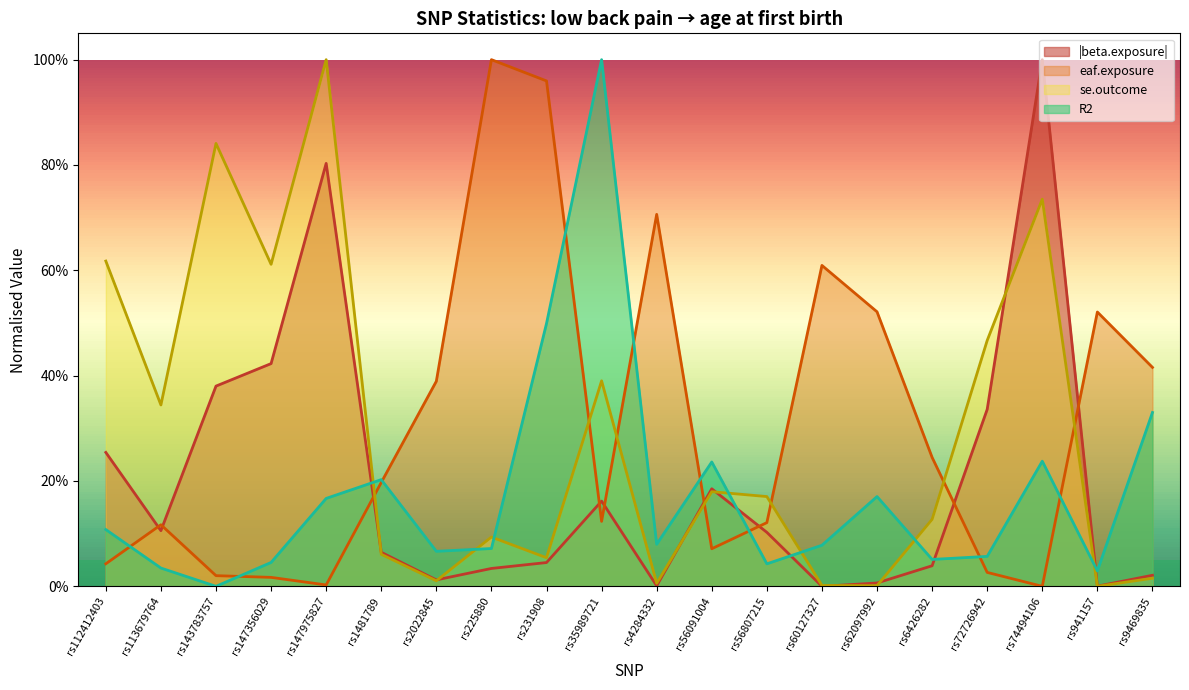

True or false: R2 has a value of 0.1 at rs60127327.

False